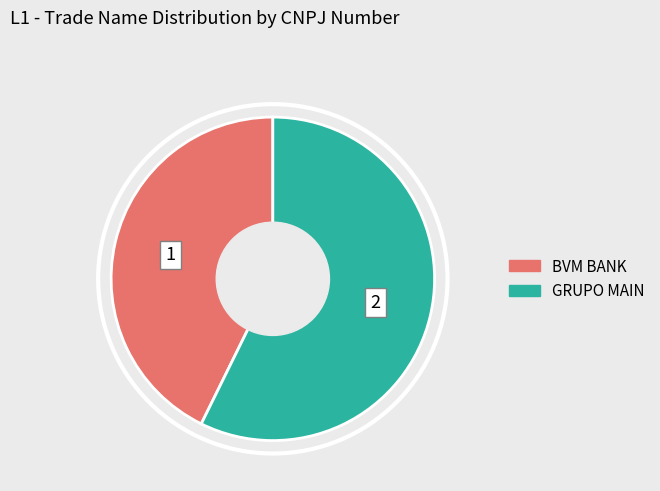

Do BVM BANK and GRUPO MAIN together represent more than half of the pie?

Yes